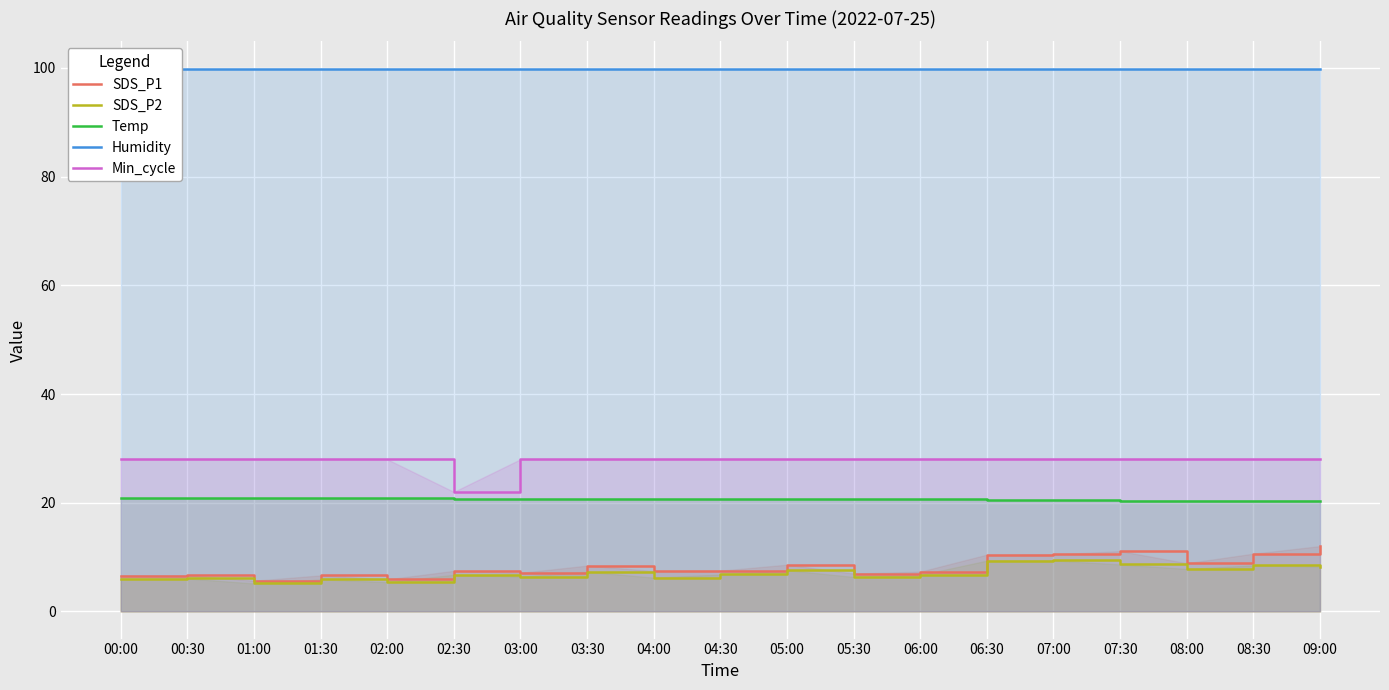

How many categories are shown in the chart?

19